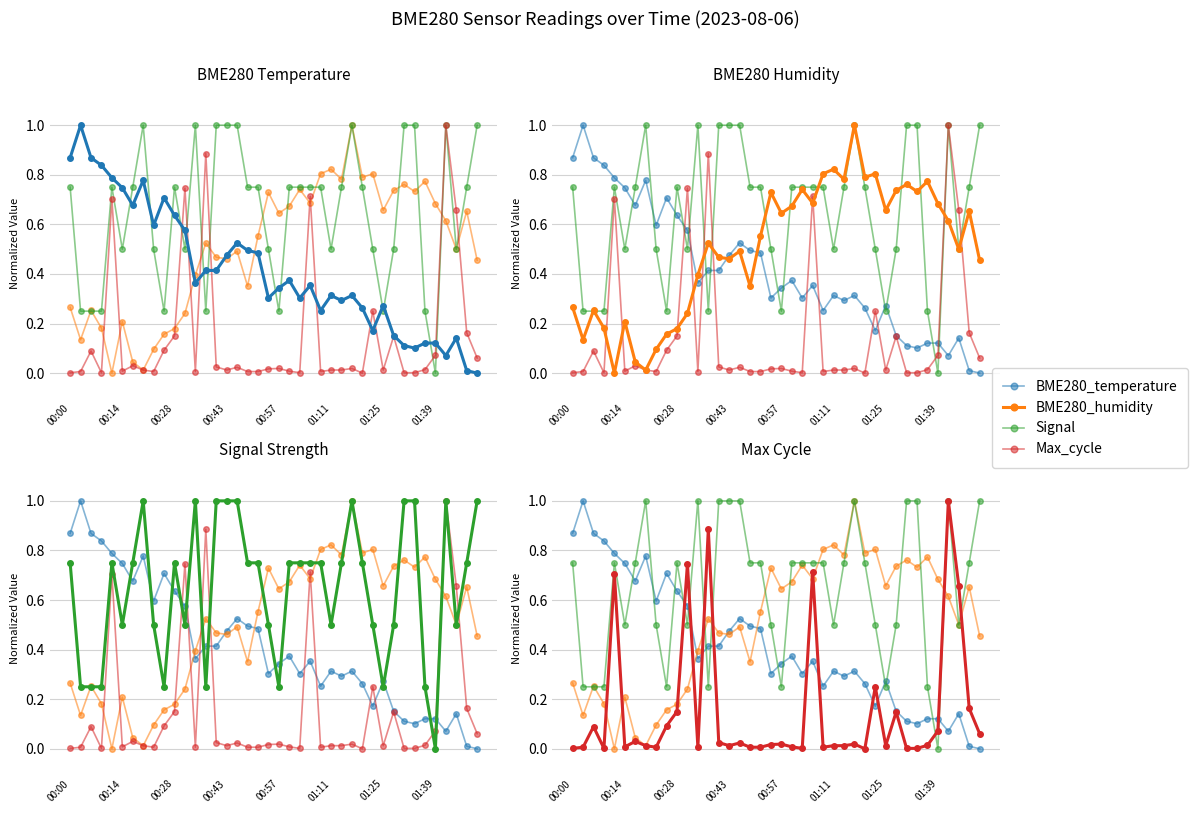

Reading left to right, list all the values displayed in this chart.

BME280_temperature: 0.9	1.0	0.9	0.8	0.8	0.7	0.7	0.8	0.6	0.7	0.6	0.6	0.4	0.4	0.4	0.5	0.5	0.5	0.5	0.3	0.3	0.4	0.3	0.4	0.3	0.3	0.3	0.3	0.3	0.2	0.3	0.2	0.1	0.1	0.1	0.1	0.1	0.1	0.0	0.0
BME280_humidity: 0.3	0.1	0.3	0.2	0.0	0.2	0.0	0.0	0.1	0.2	0.2	0.2	0.4	0.5	0.5	0.5	0.5	0.4	0.6	0.7	0.6	0.7	0.7	0.7	0.8	0.8	0.8	1.0	0.8	0.8	0.7	0.7	0.8	0.7	0.8	0.7	0.6	0.5	0.7	0.5
Signal: 0.8	0.2	0.2	0.2	0.8	0.5	0.8	1.0	0.5	0.2	0.8	0.5	1.0	0.2	1.0	1.0	1.0	0.8	0.8	0.5	0.2	0.8	0.8	0.8	0.8	0.5	0.8	1.0	0.8	0.5	0.2	0.5	1.0	1.0	0.2	0.0	1.0	0.5	0.8	1.0
Max_cycle: 0.0	0.0	0.1	0.0	0.7	0.0	0.0	0.0	0.0	0.1	0.2	0.7	0.0	0.9	0.0	0.0	0.0	0.0	0.0	0.0	0.0	0.0	0.0	0.7	0.0	0.0	0.0	0.0	0.0	0.3	0.0	0.1	0.0	0.0	0.0	0.1	1.0	0.7	0.2	0.1